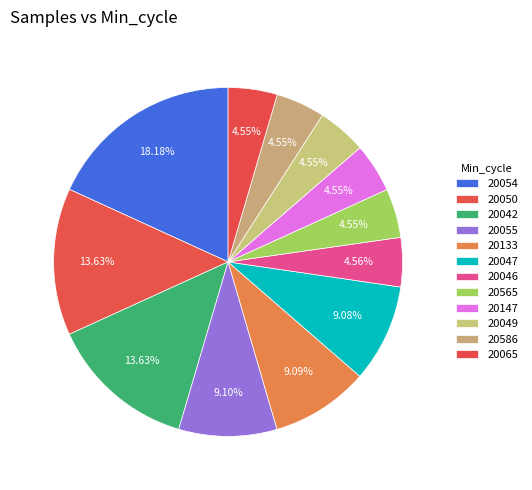

Count the number of slices in the pie.

12